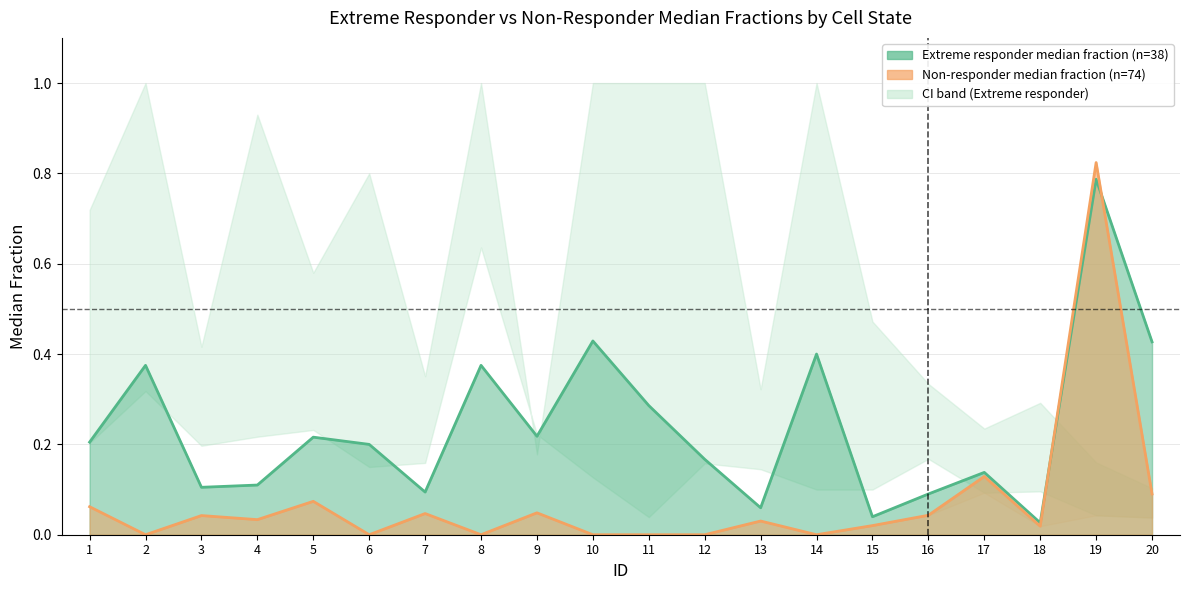

True or false: Non-responder median fraction (n=74) and Extreme responder median fraction (n=38) intersect in this chart.

True